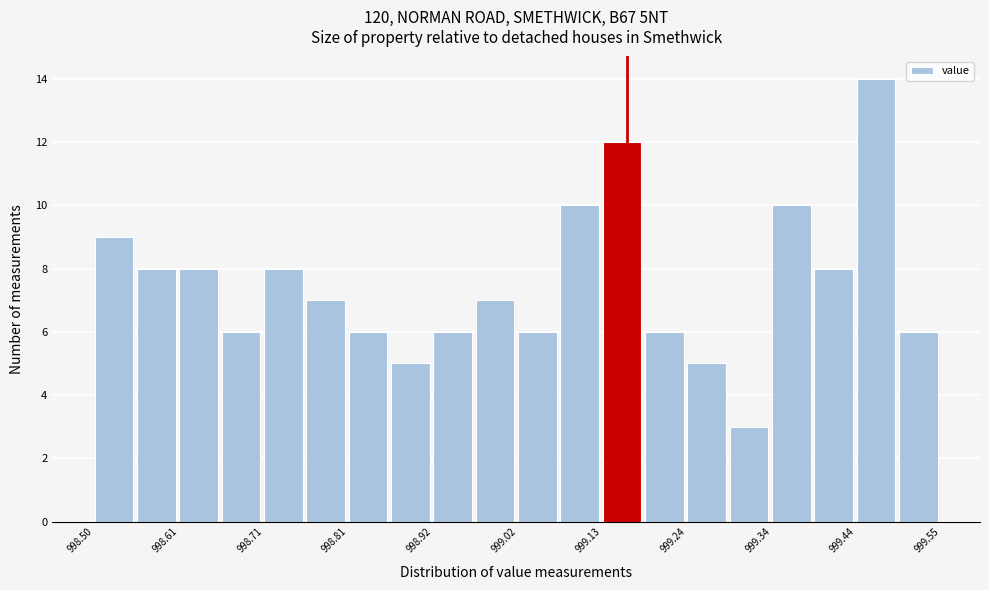

Read against the x-axis, roughly where is the centre of the tallest bar?

999.46